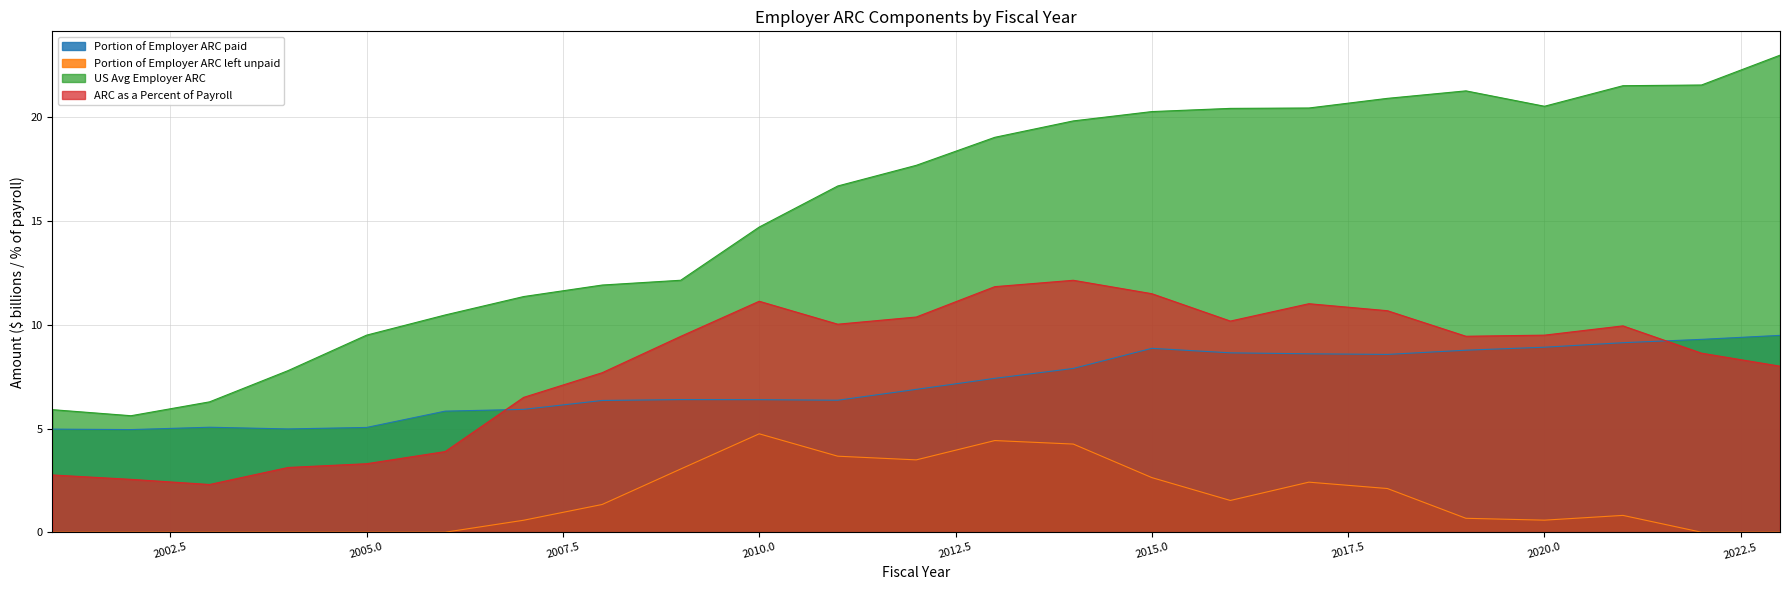

What is the approximate value of US Avg Employer ARC at 2017?

20.5